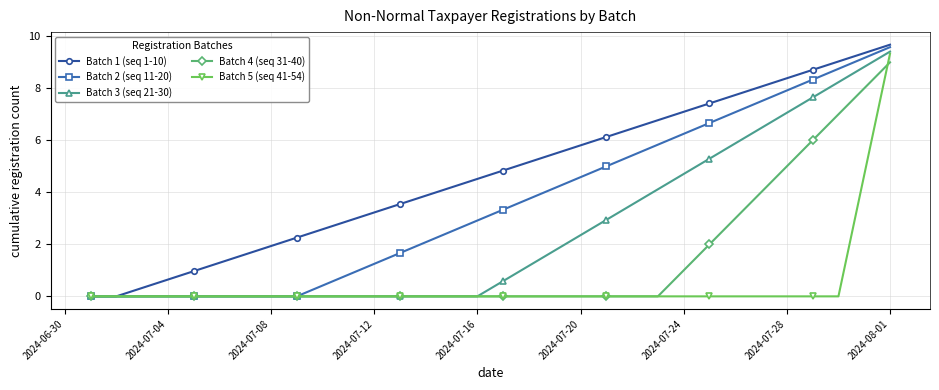

What is the greatest value displayed?

9.7